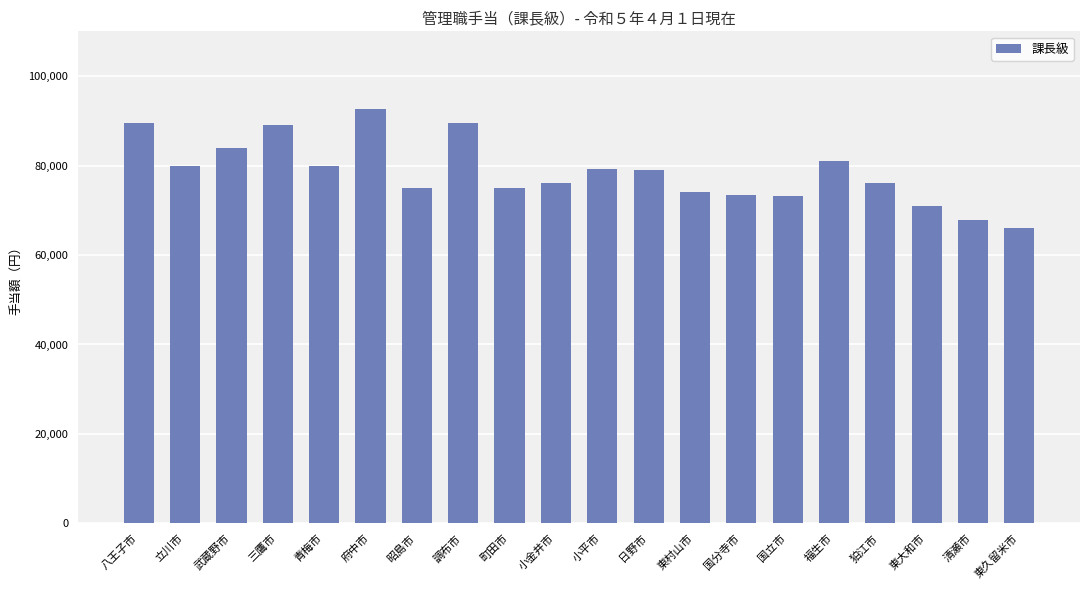

What is the average value?

78574